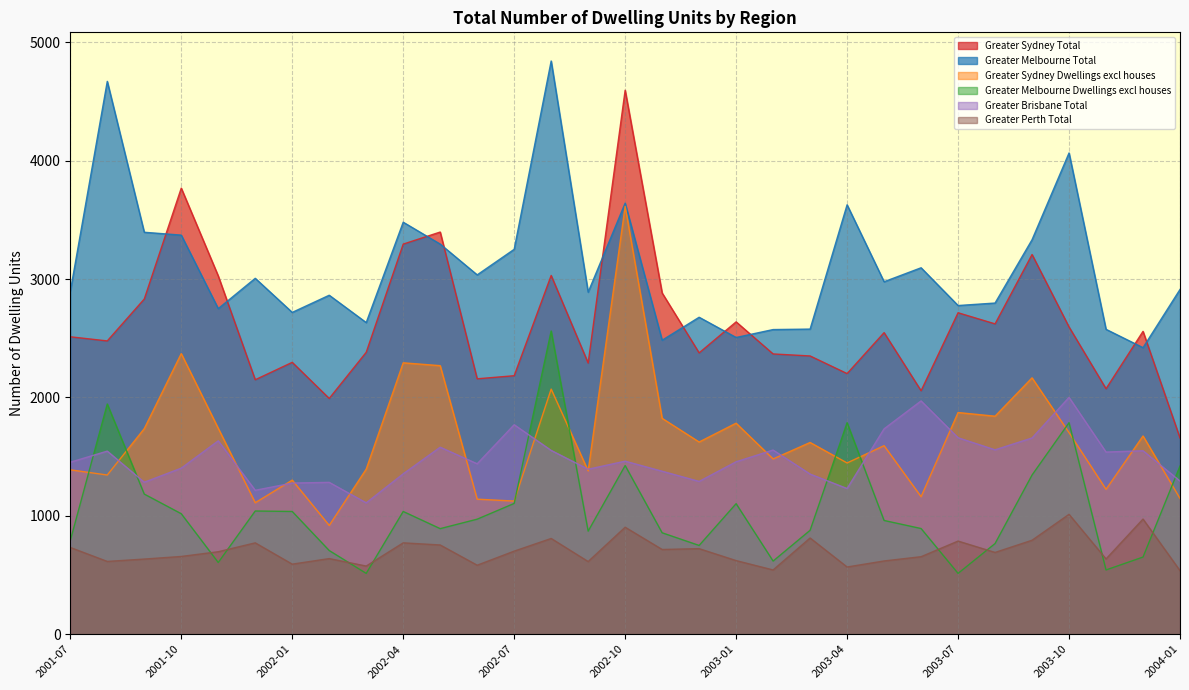

Reading left to right, list all the values displayed in this chart.

Greater Sydney Total: 2001-07=2513	2001-08=2478	2001-09=2832	2001-10=3769	2001-11=3027	2001-12=2150	2002-01=2297	2002-02=1992	2002-03=2382	2002-04=3296	2002-05=3398	2002-06=2158	2002-07=2184	2002-08=3031	2002-09=2291	2002-10=4596	2002-11=2883	2002-12=2377	2003-01=2639	2003-02=2368	2003-03=2351	2003-04=2202	2003-05=2548	2003-06=2057	2003-07=2716	2003-08=2622	2003-09=3208	2003-10=2596	2003-11=2074	2003-12=2559	2004-01=1658
Greater Melbourne Total: 2001-07=2895	2001-08=4671	2001-09=3396	2001-10=3372	2001-11=2751	2001-12=3007	2002-01=2719	2002-02=2864	2002-03=2633	2002-04=3481	2002-05=3296	2002-06=3036	2002-07=3252	2002-08=4843	2002-09=2890	2002-10=3642	2002-11=2484	2002-12=2678	2003-01=2507	2003-02=2574	2003-03=2578	2003-04=3628	2003-05=2978	2003-06=3096	2003-07=2777	2003-08=2798	2003-09=3333	2003-10=4066	2003-11=2576	2003-12=2421	2004-01=2913
Greater Sydney Dwellings excl houses: 2001-07=1389	2001-08=1345	2001-09=1737	2001-10=2371	2001-11=1740	2001-12=1111	2002-01=1302	2002-02=919	2002-03=1395	2002-04=2293	2002-05=2269	2002-06=1141	2002-07=1125	2002-08=2071	2002-09=1380	2002-10=3615	2002-11=1824	2002-12=1624	2003-01=1783	2003-02=1481	2003-03=1620	2003-04=1447	2003-05=1593	2003-06=1162	2003-07=1873	2003-08=1842	2003-09=2166	2003-10=1703	2003-11=1224	2003-12=1675	2004-01=1147
Greater Melbourne Dwellings excl houses: 2001-07=791	2001-08=1945	2001-09=1184	2001-10=1018	2001-11=606	2001-12=1041	2002-01=1037	2002-02=707	2002-03=514	2002-04=1037	2002-05=892	2002-06=972	2002-07=1105	2002-08=2562	2002-09=871	2002-10=1425	2002-11=857	2002-12=750	2003-01=1103	2003-02=618	2003-03=878	2003-04=1787	2003-05=961	2003-06=893	2003-07=514	2003-08=766	2003-09=1345	2003-10=1787	2003-11=543	2003-12=652	2004-01=1421
Greater Brisbane Total: 2001-07=1453	2001-08=1547	2001-09=1284	2001-10=1403	2001-11=1634	2001-12=1216	2002-01=1277	2002-02=1283	2002-03=1110	2002-04=1355	2002-05=1580	2002-06=1440	2002-07=1770	2002-08=1553	2002-09=1394	2002-10=1462	2002-11=1377	2002-12=1291	2003-01=1457	2003-02=1556	2003-03=1353	2003-04=1231	2003-05=1735	2003-06=1971	2003-07=1660	2003-08=1558	2003-09=1658	2003-10=2001	2003-11=1539	2003-12=1550	2004-01=1294
Greater Perth Total: 2001-07=733	2001-08=615	2001-09=635	2001-10=657	2001-11=697	2001-12=772	2002-01=592	2002-02=639	2002-03=576	2002-04=772	2002-05=754	2002-06=583	2002-07=702	2002-08=809	2002-09=614	2002-10=904	2002-11=716	2002-12=723	2003-01=622	2003-02=543	2003-03=813	2003-04=568	2003-05=619	2003-06=655	2003-07=787	2003-08=691	2003-09=794	2003-10=1013	2003-11=636	2003-12=973	2004-01=537